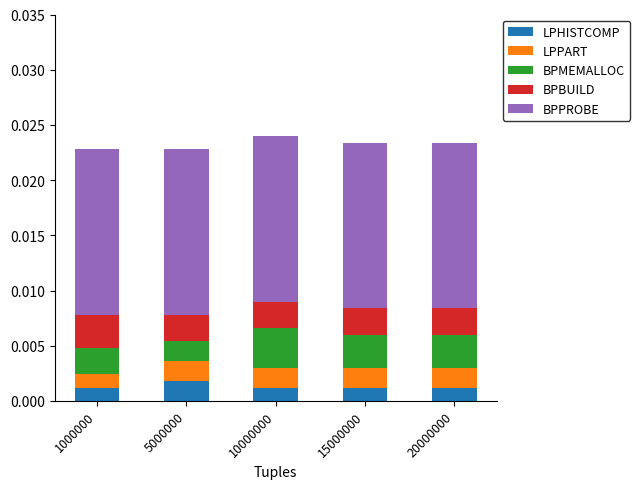

What are all the series names shown in the legend?

LPHISTCOMP, LPPART, BPMEMALLOC, BPBUILD, BPPROBE